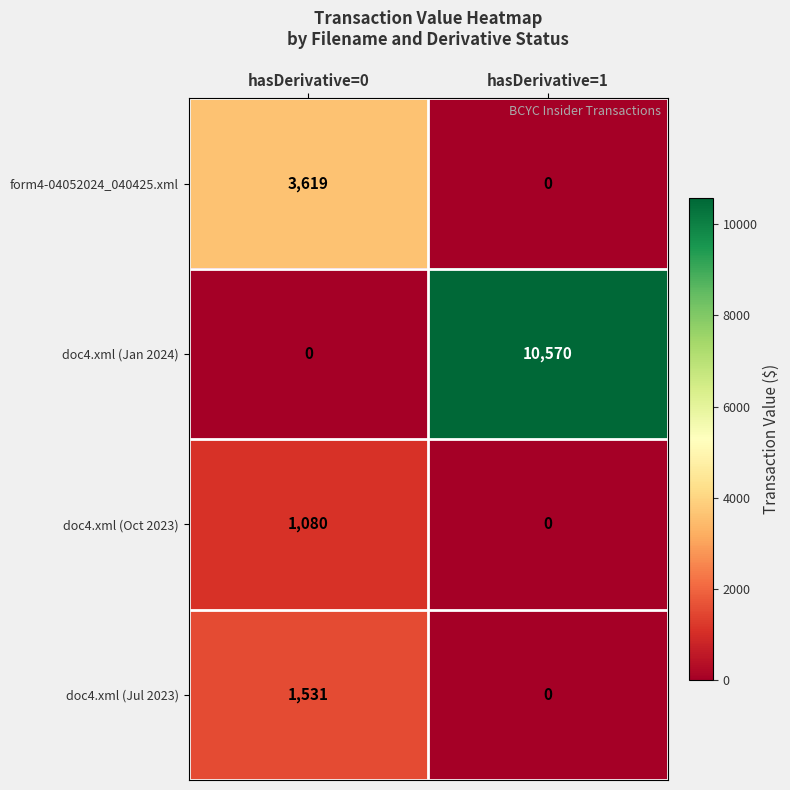

What is the total value across all series at hasDerivative=1?

10570